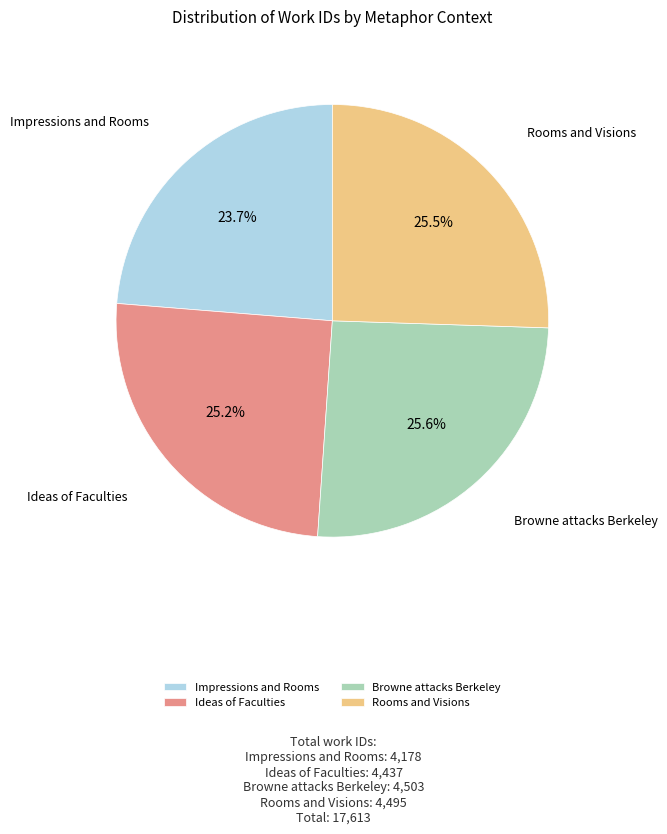

Which slice is the smallest?

Impressions and Rooms